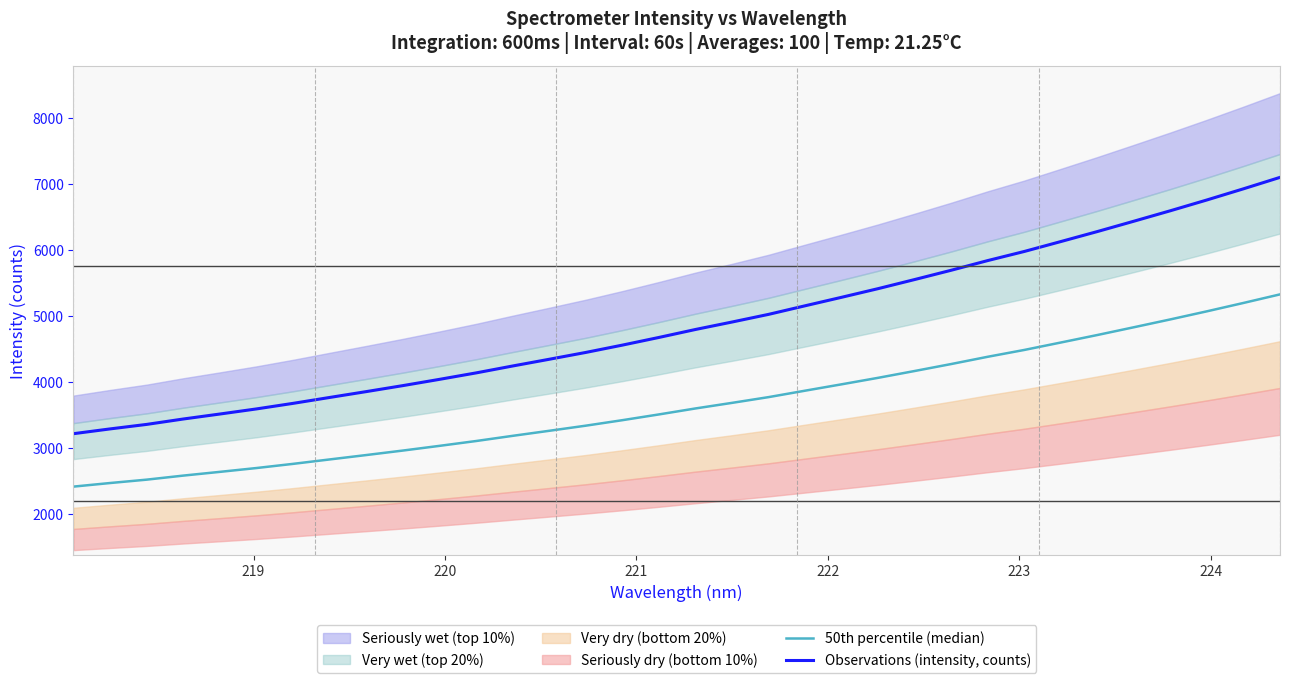

True or false: 50th percentile (median) and Observations (intensity, counts) cross at least once.

False